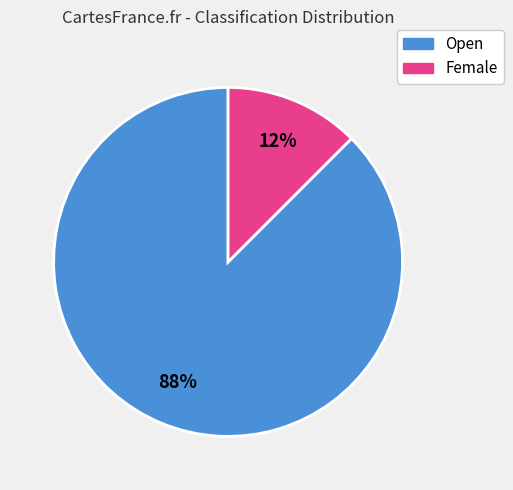

How many slices are in this pie chart?

2